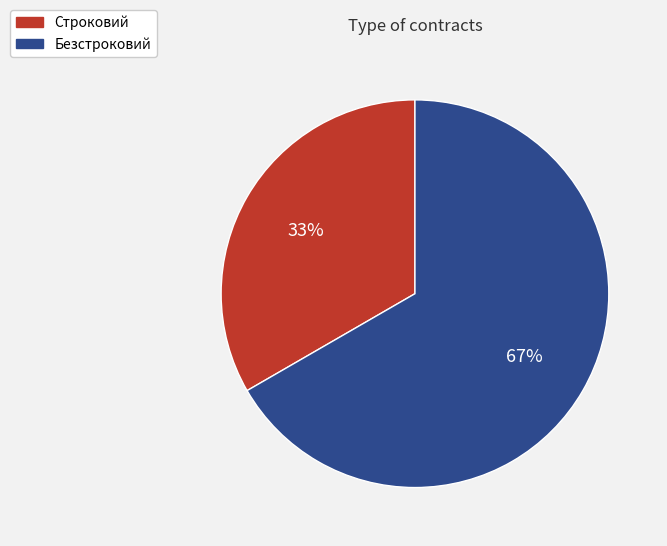

Is there a majority slice in this chart?

Yes